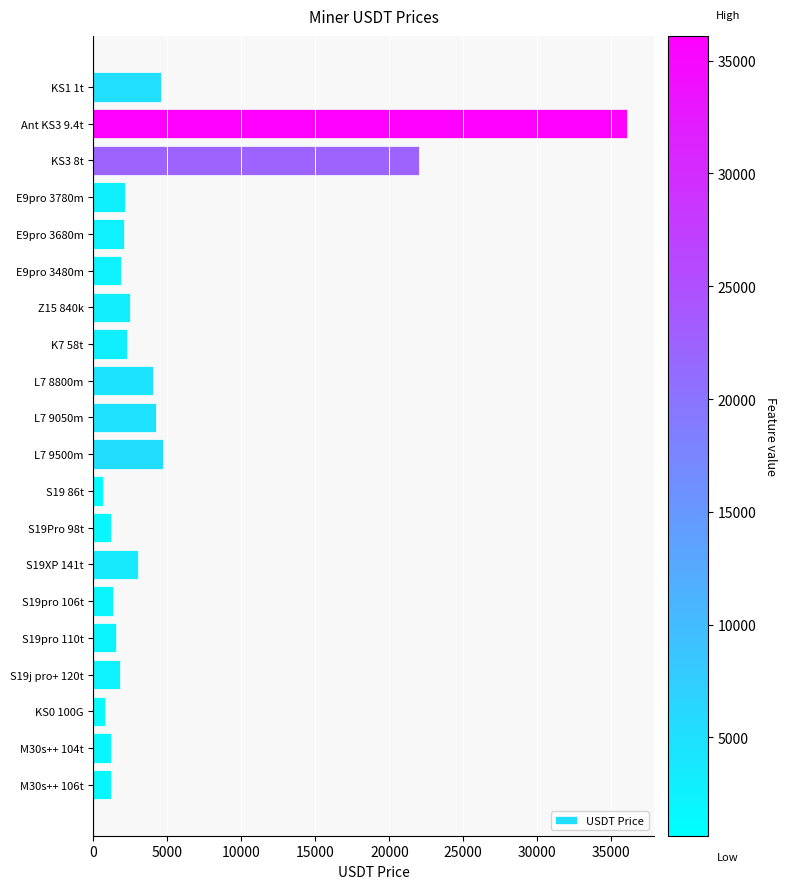

What is the label of the 14th bar from the bottom?

Z15 840k